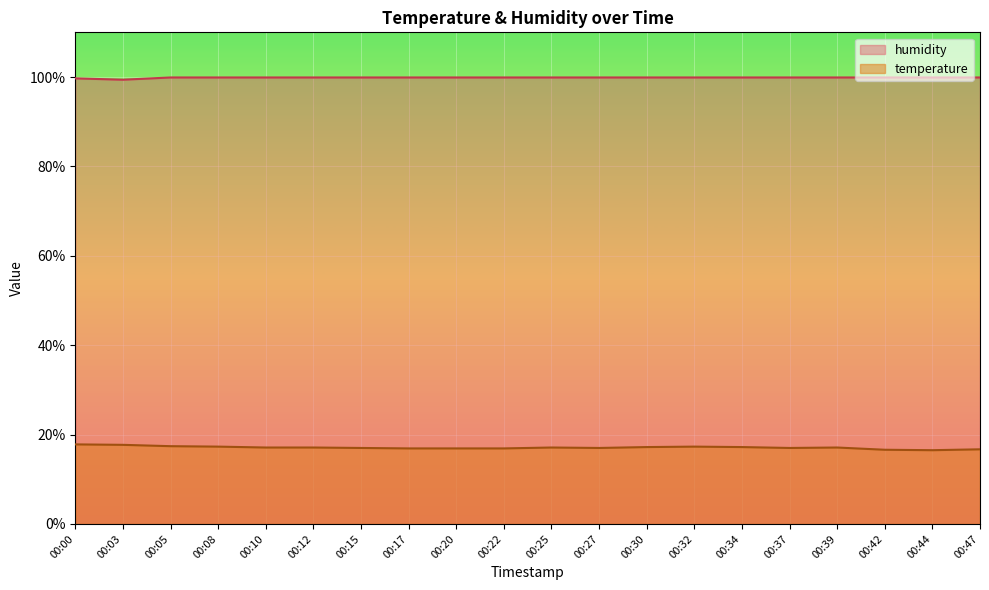

What value does the temperature series have at 00:08?

17.3